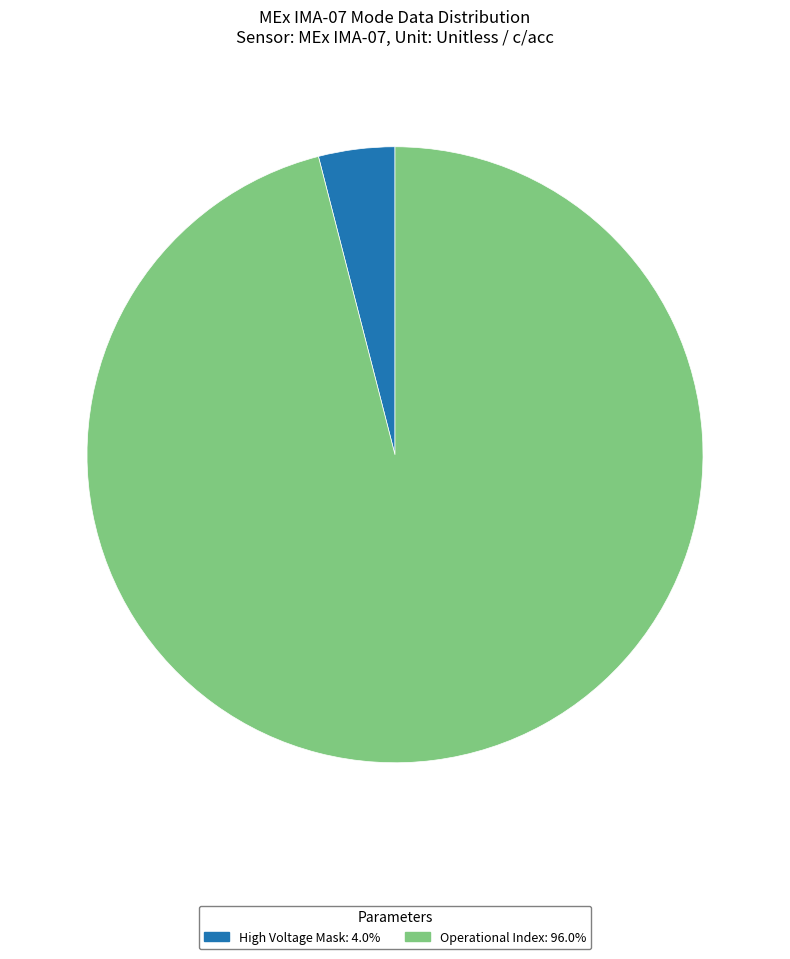

Is there a majority slice in this chart?

Yes